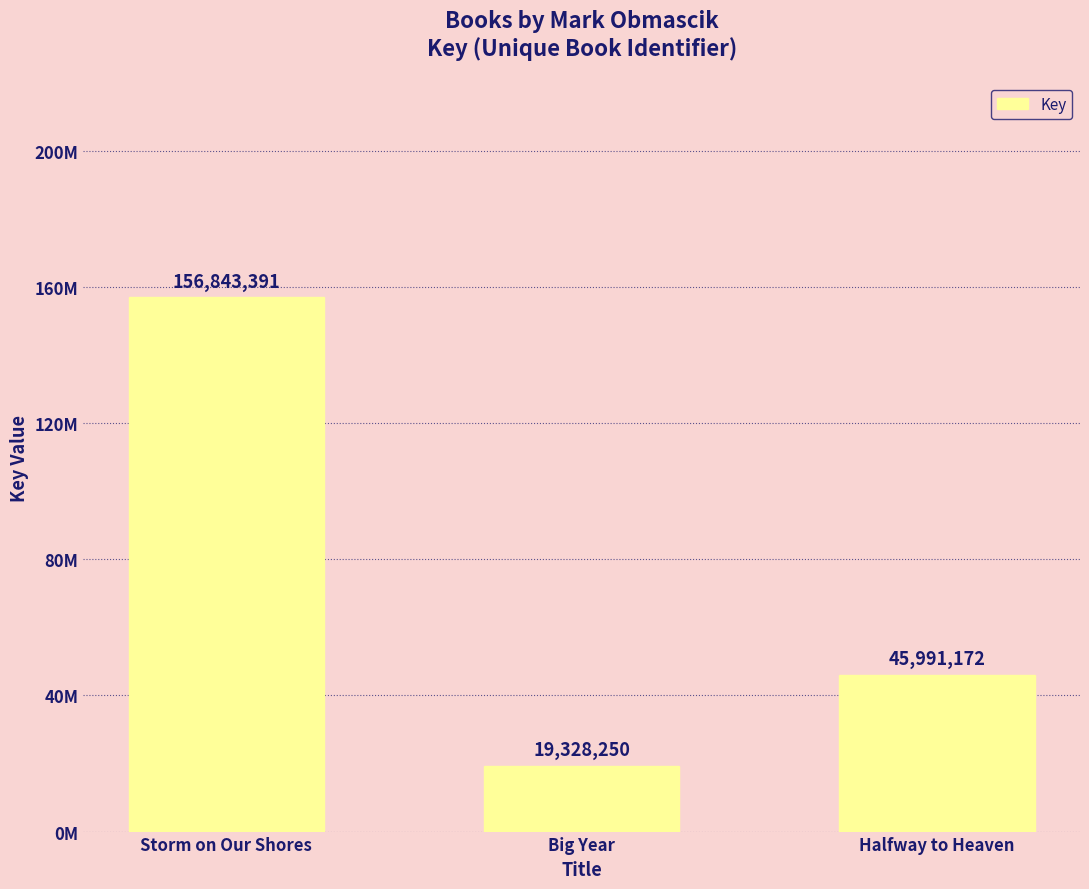

Which label corresponds to the smallest value in the chart?

Big Year